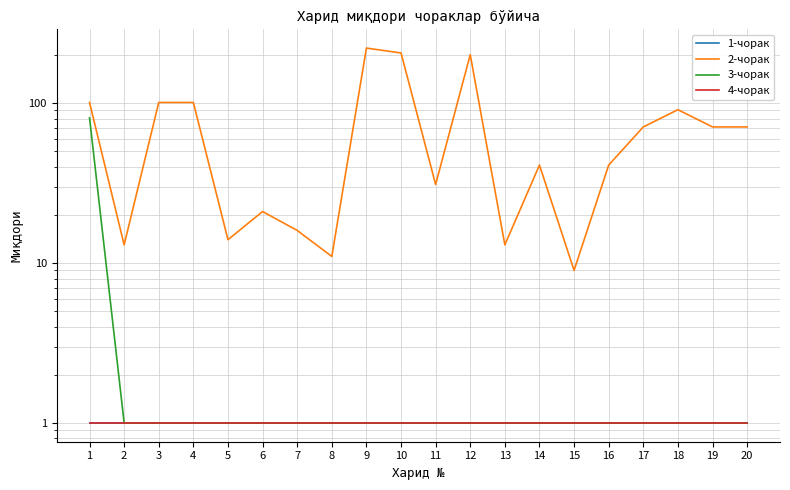

Between 19 and 4, which is larger?

19